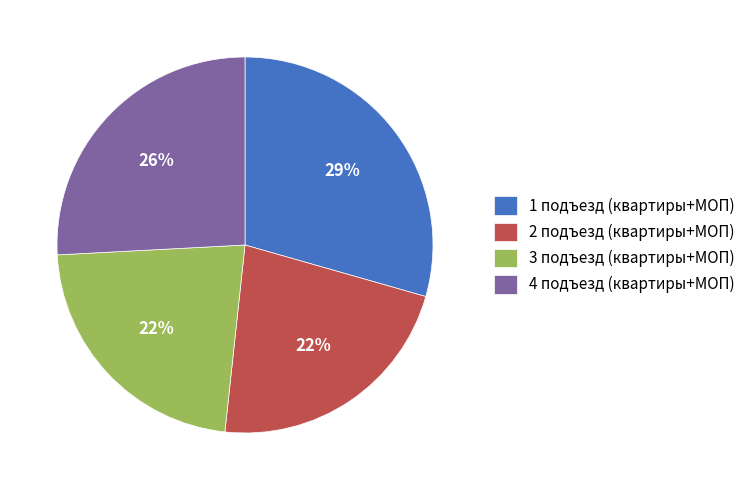

To the nearest percent, what portion does 3 подъезд (квартиры+МОП) represent?

22%